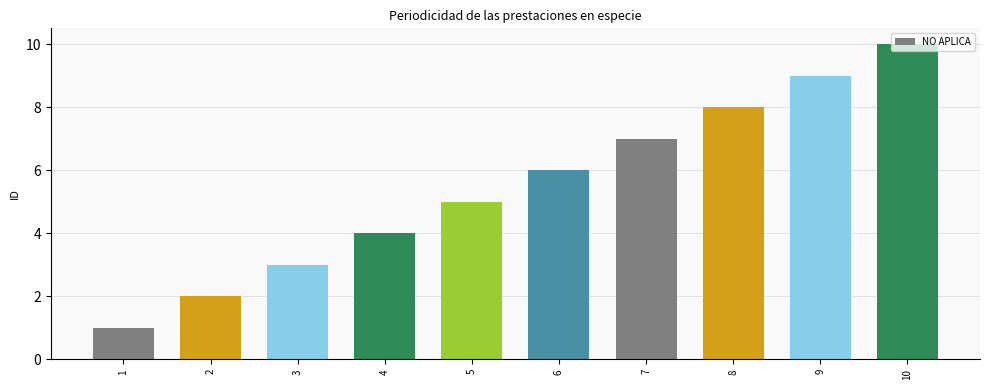

Is it true that the value at 10 is 4?

False